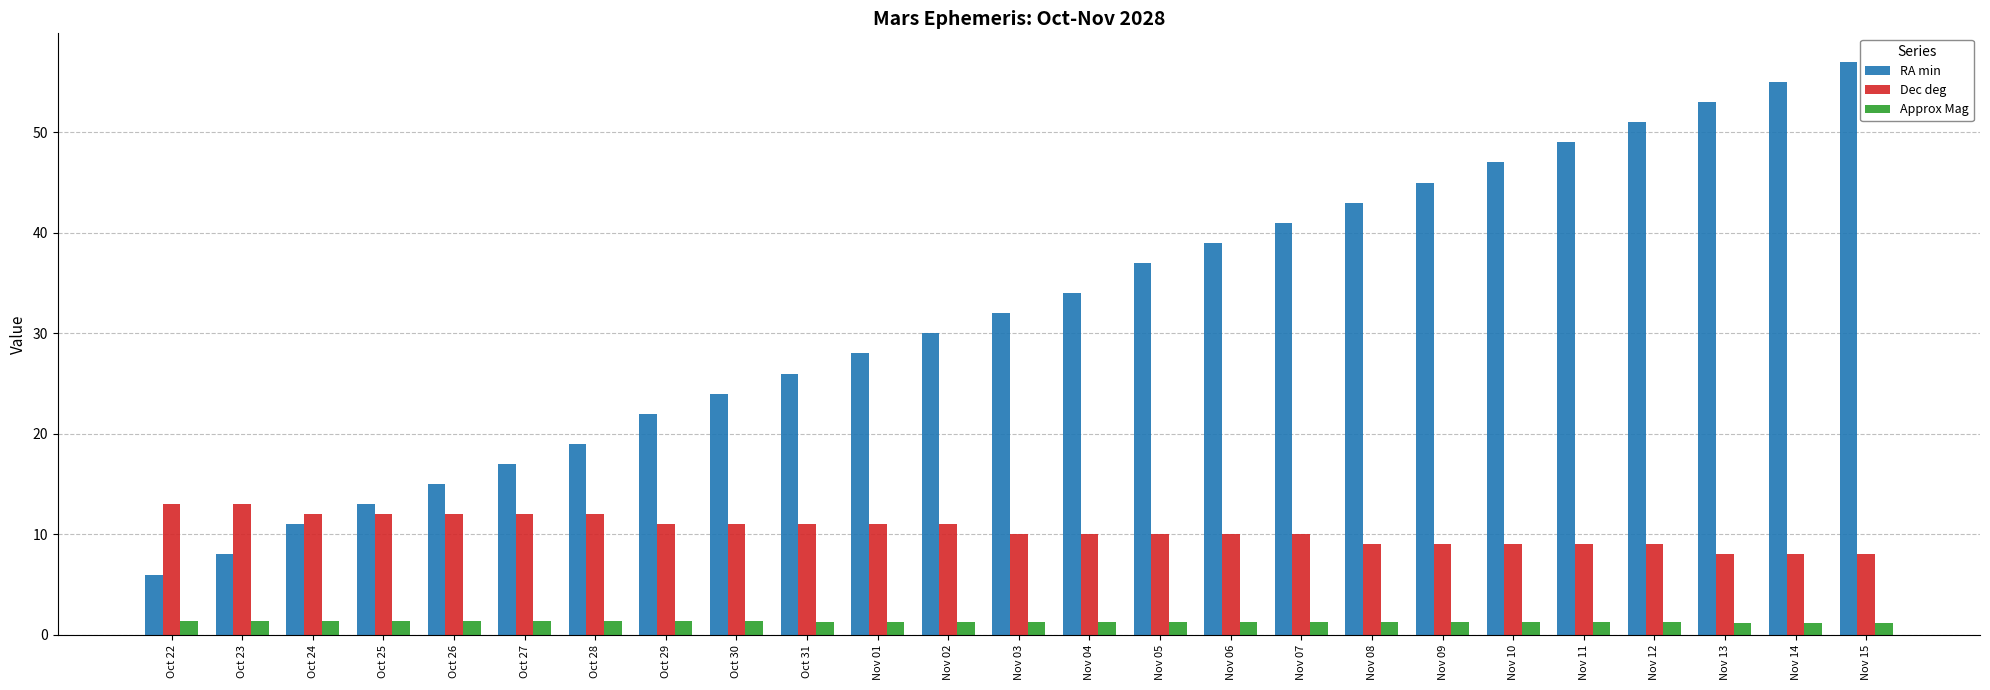

What is the value of the Approx Mag bar at the 5th from the left?

1.4